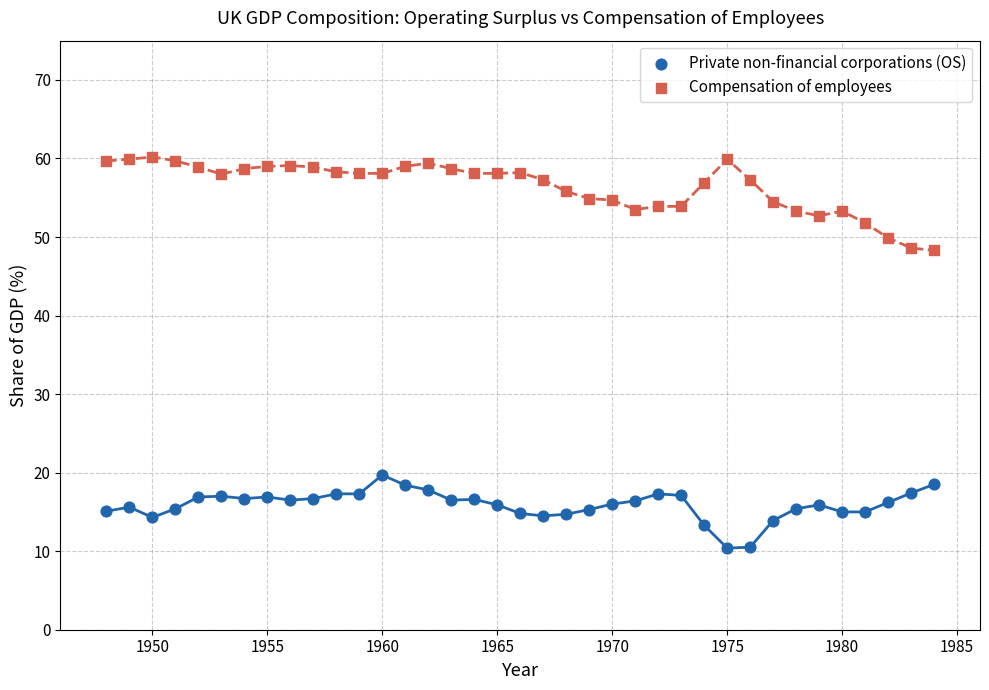

Which series contains the highest Y value?

Compensation of employees